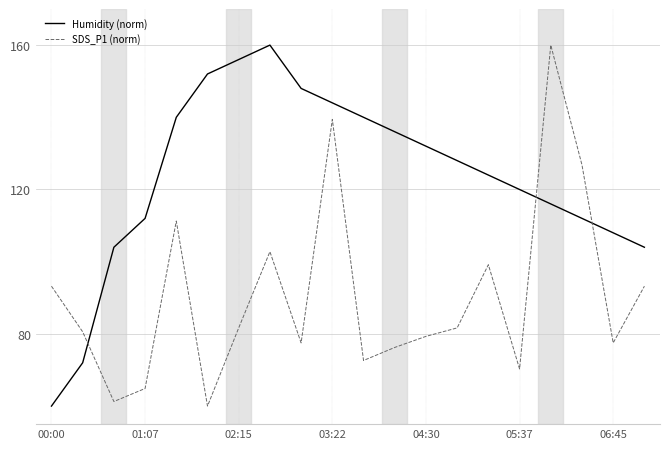

Does the chart display data point markers on the line(s)?

No